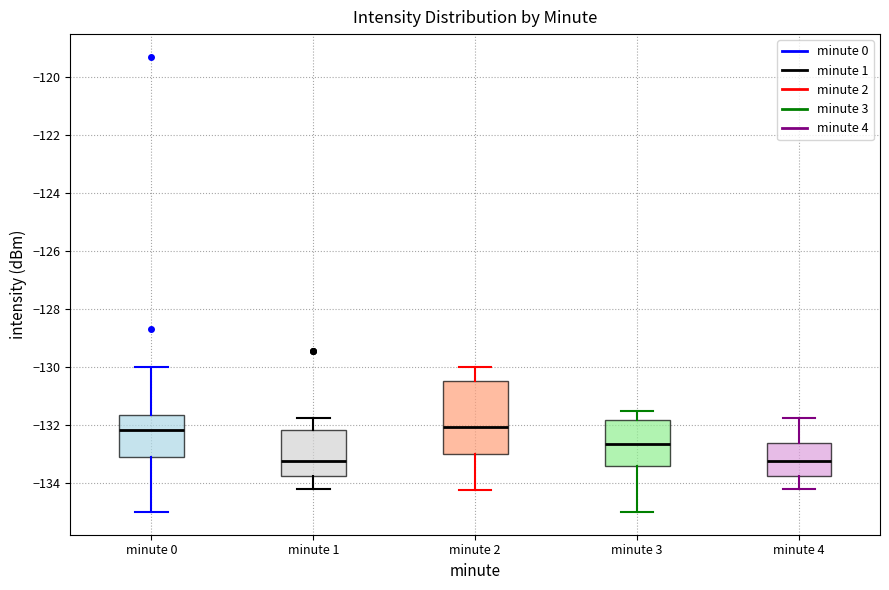

Where does the lower whisker of the box for minute 1 end on the y-axis? The values are not printed on the chart, so give them approximately, as read against the axis.

-134.2